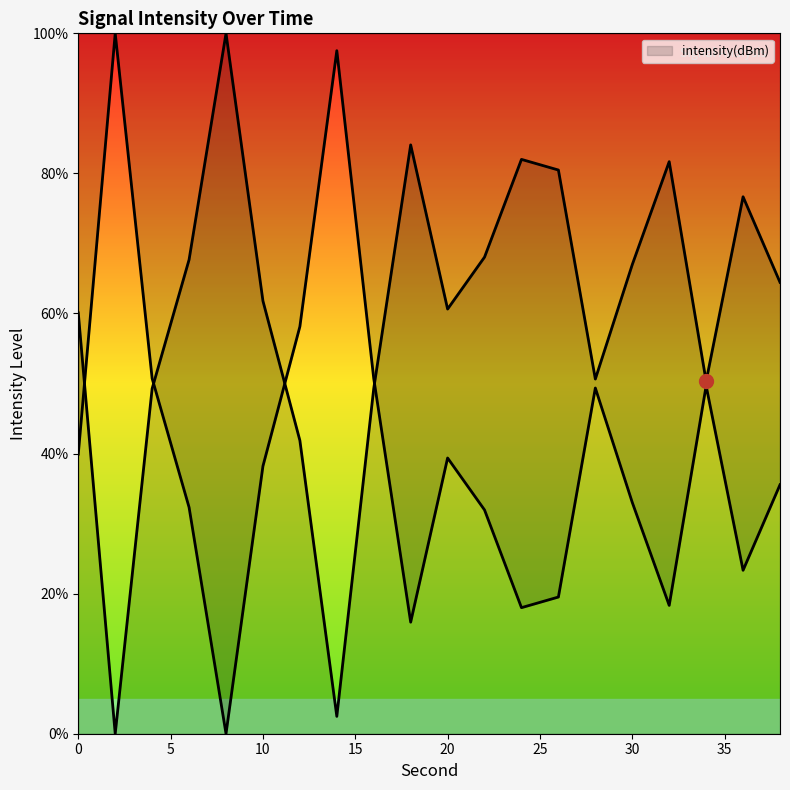

What is the change in value from 20 to 26?

+19.9